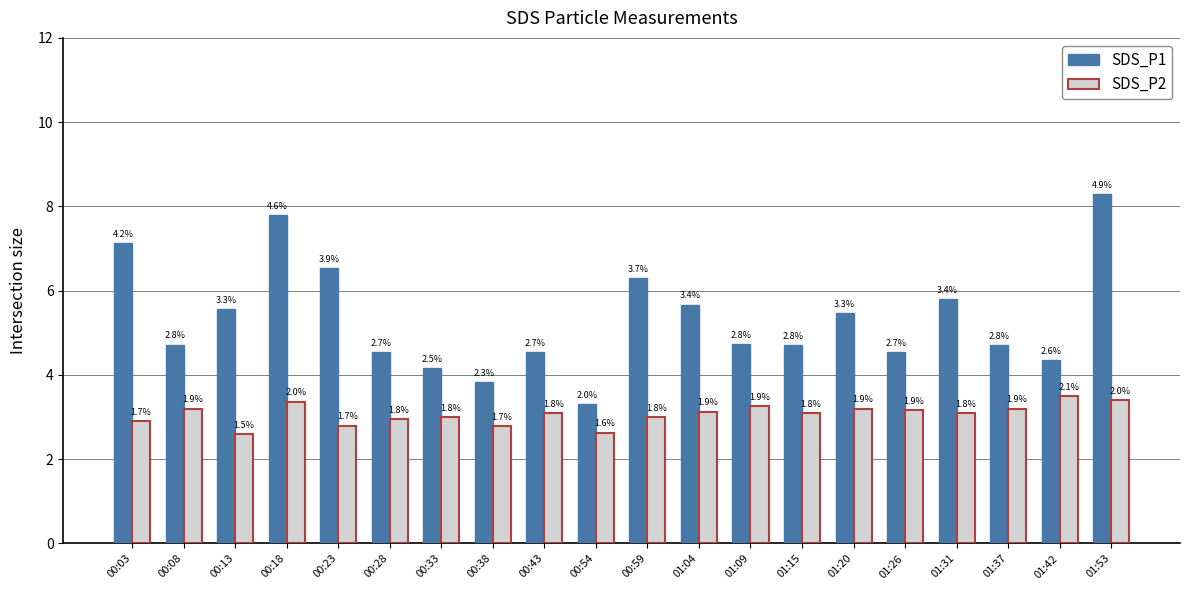

Are the bars horizontal?

No